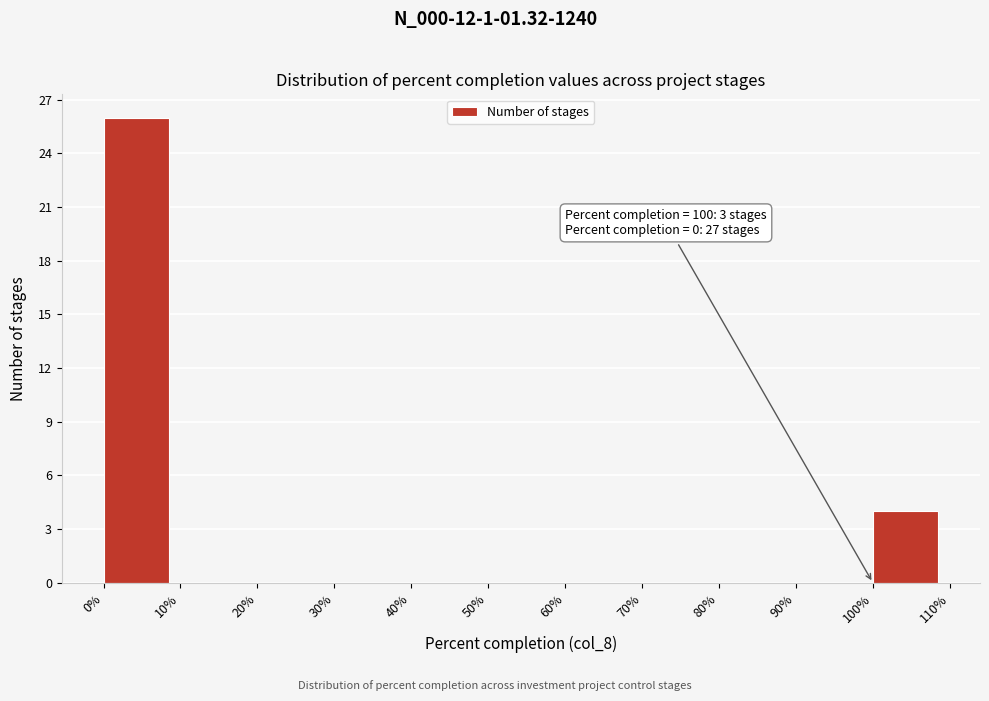

Which range on the x-axis has the tallest bar?

0% to 10%